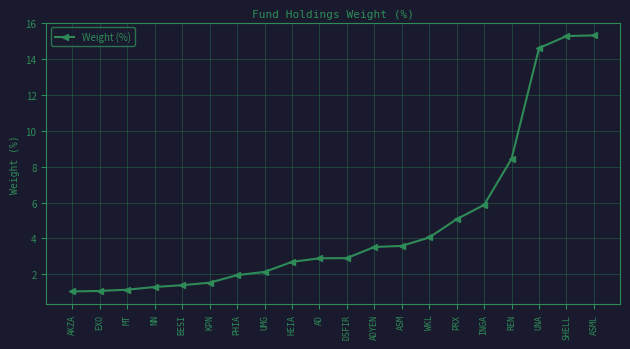

What is the label of the 5th point from the left?

BESI